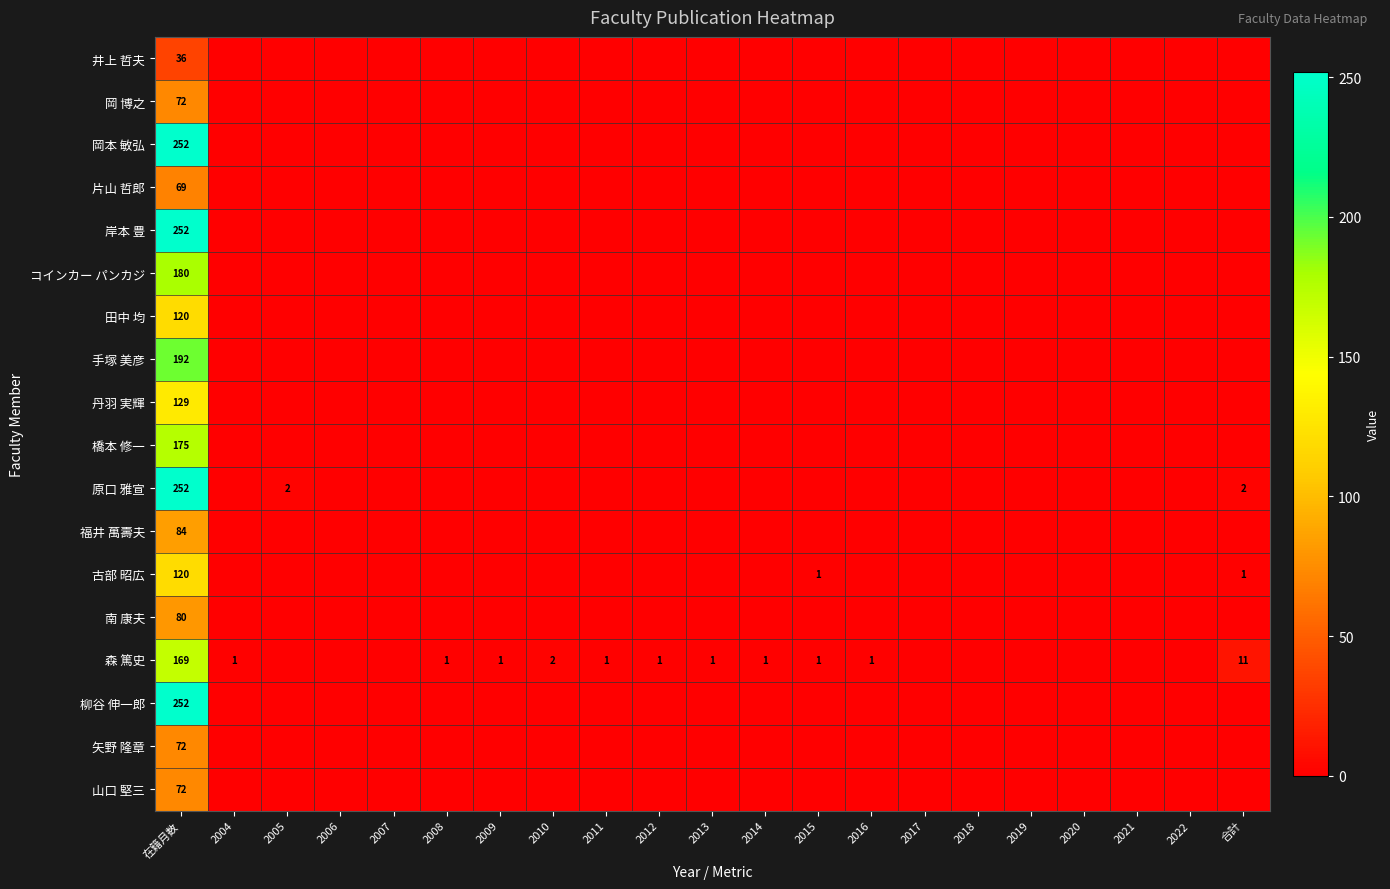

The 森 篤史 series shows 1 at 2014. True or false?

True